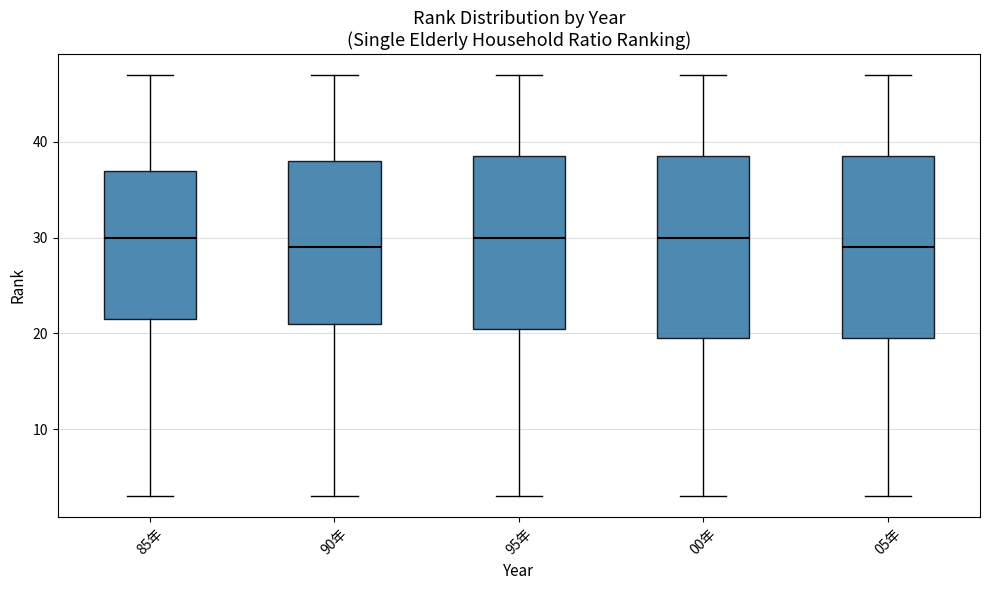

Where is the lower edge of the box for 90年 on the y-axis? The values are not printed on the chart, so give them approximately, as read against the axis.

21